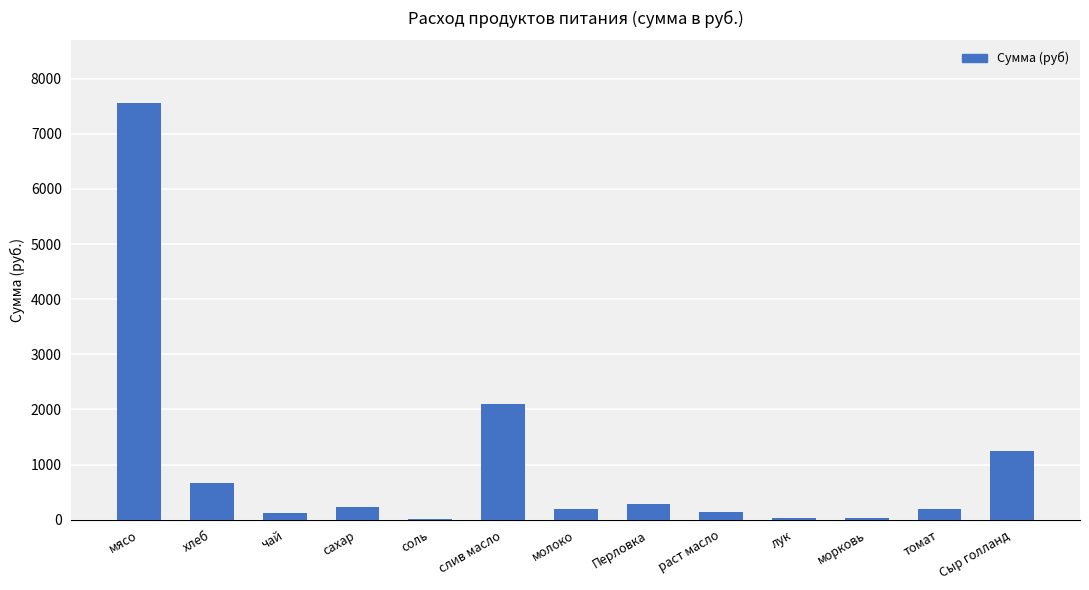

What is the greatest value displayed?

7560.0